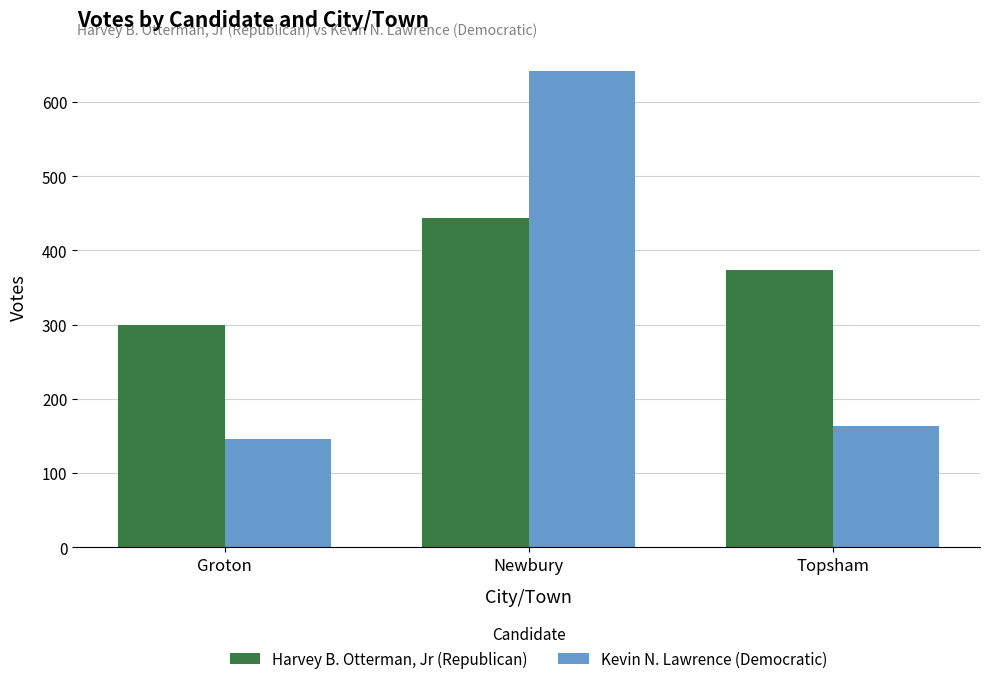

At which label is Kevin N. Lawrence (Democratic) closest to 394?

Topsham